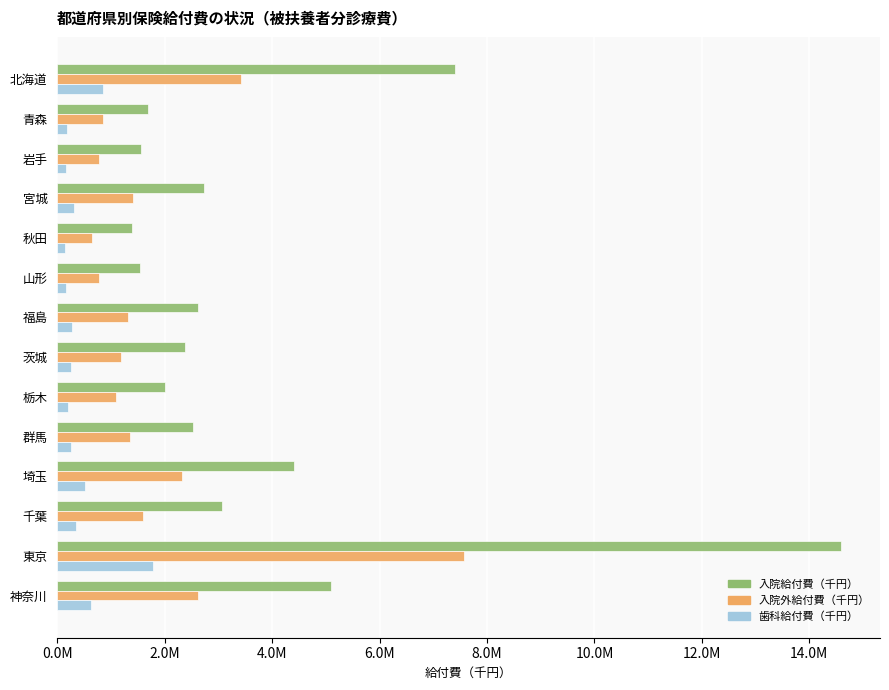

What are all the series names shown in the legend?

入院給付費（千円）, 入院外給付費（千円）, 歯科給付費（千円）